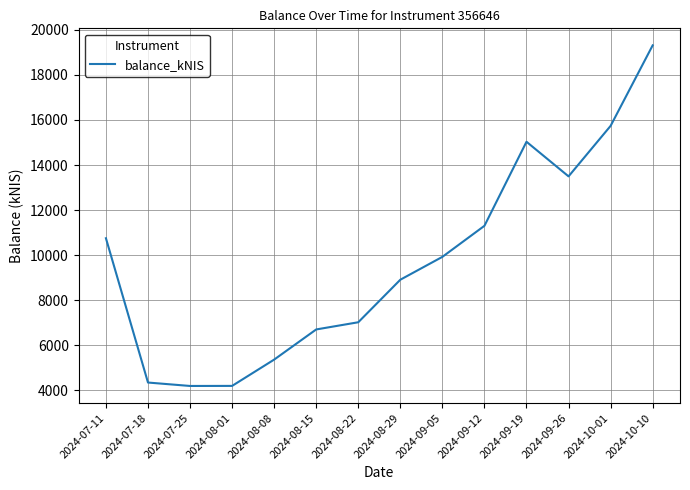

The value at 2024-09-19 is 19728.4. True or false?

False